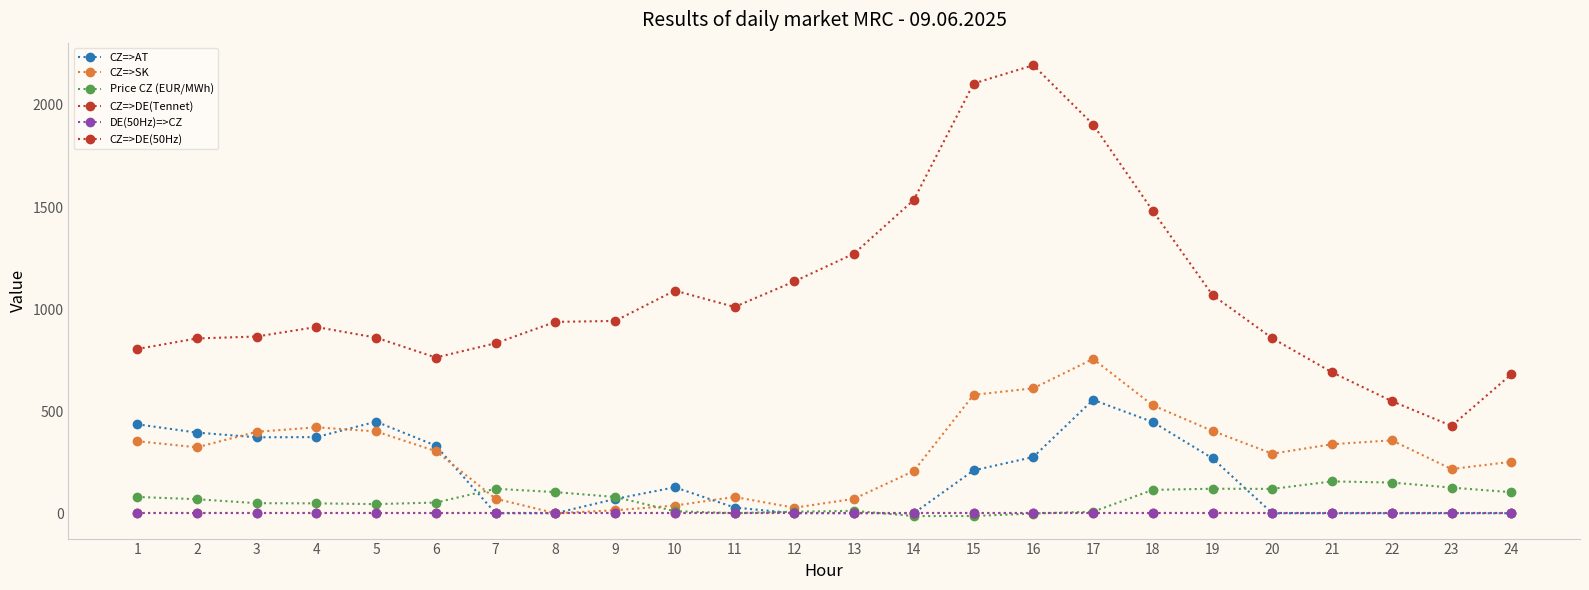

True or false: Price CZ (EUR/MWh) has a value of 103.5 at 8.

True